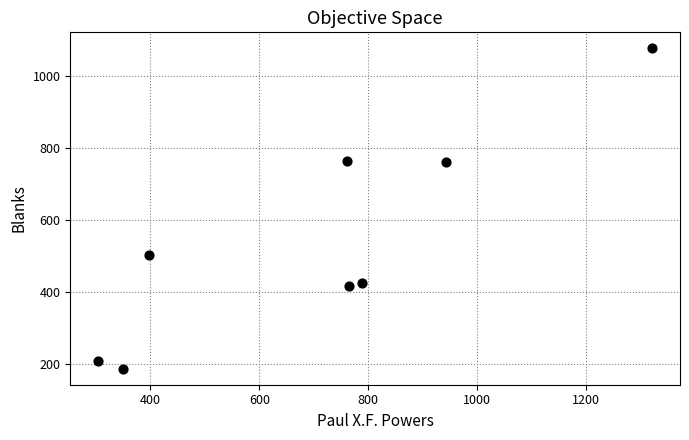

What is the range of X values (max minus min)?

1017